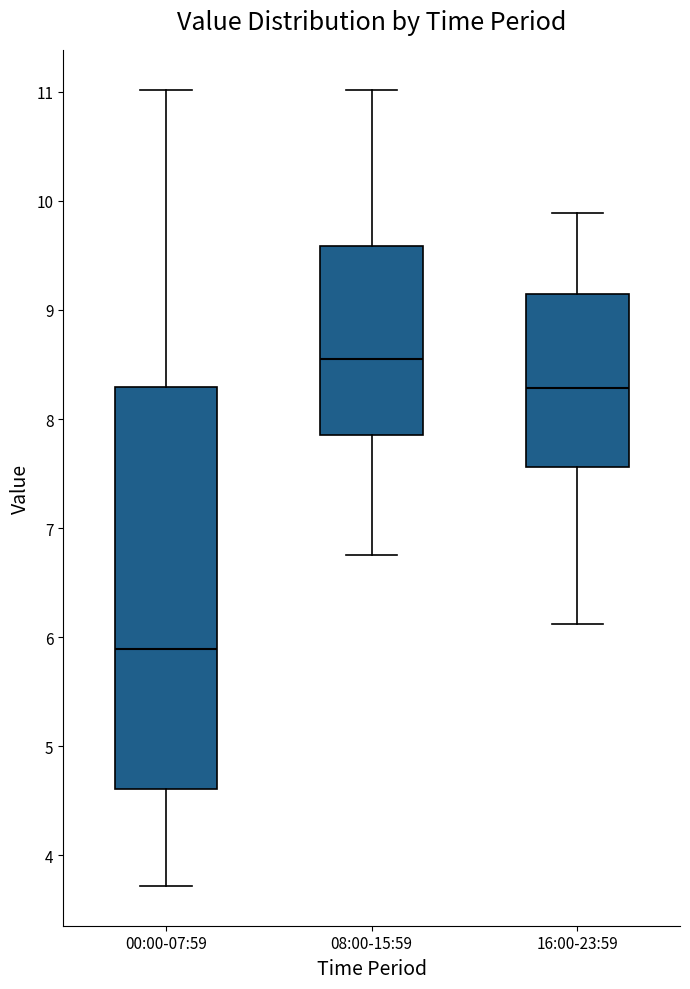

Reading left to right, read every box against the y-axis: the position of its median line, the range the box covers, and the ends of its whiskers. The values are not printed on the chart, so give them approximately, as read against the axis.

00:00-07:59: median 5.9, box 4.6 to 8.3, whiskers 3.7 to 11.0
08:00-15:59: median 8.6, box 7.9 to 9.6, whiskers 6.8 to 11.0
16:00-23:59: median 8.3, box 7.6 to 9.1, whiskers 6.1 to 9.9